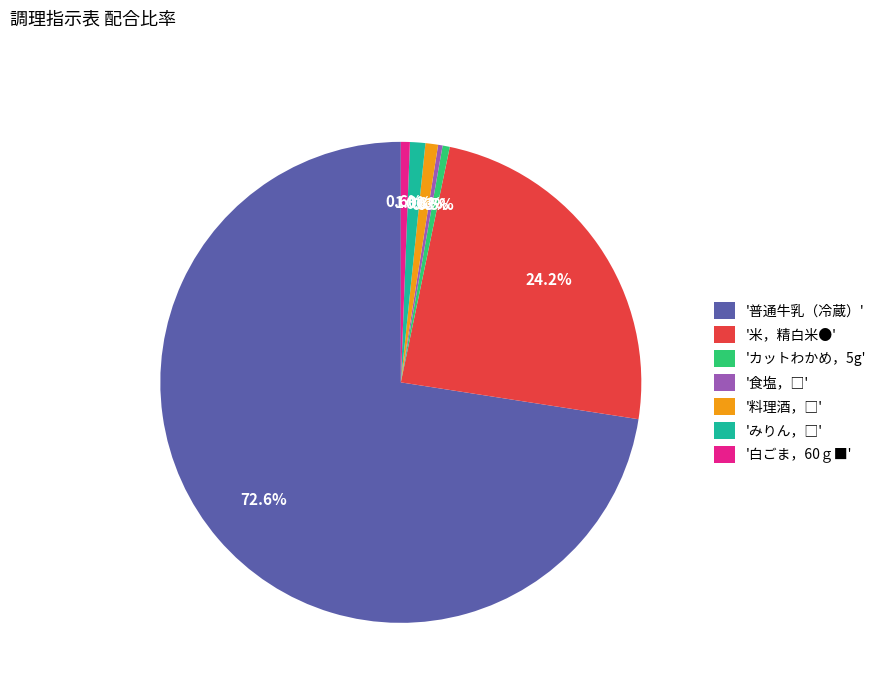

What percentage is NOT represented by '白ごま，60ｇ■'?

99.4%